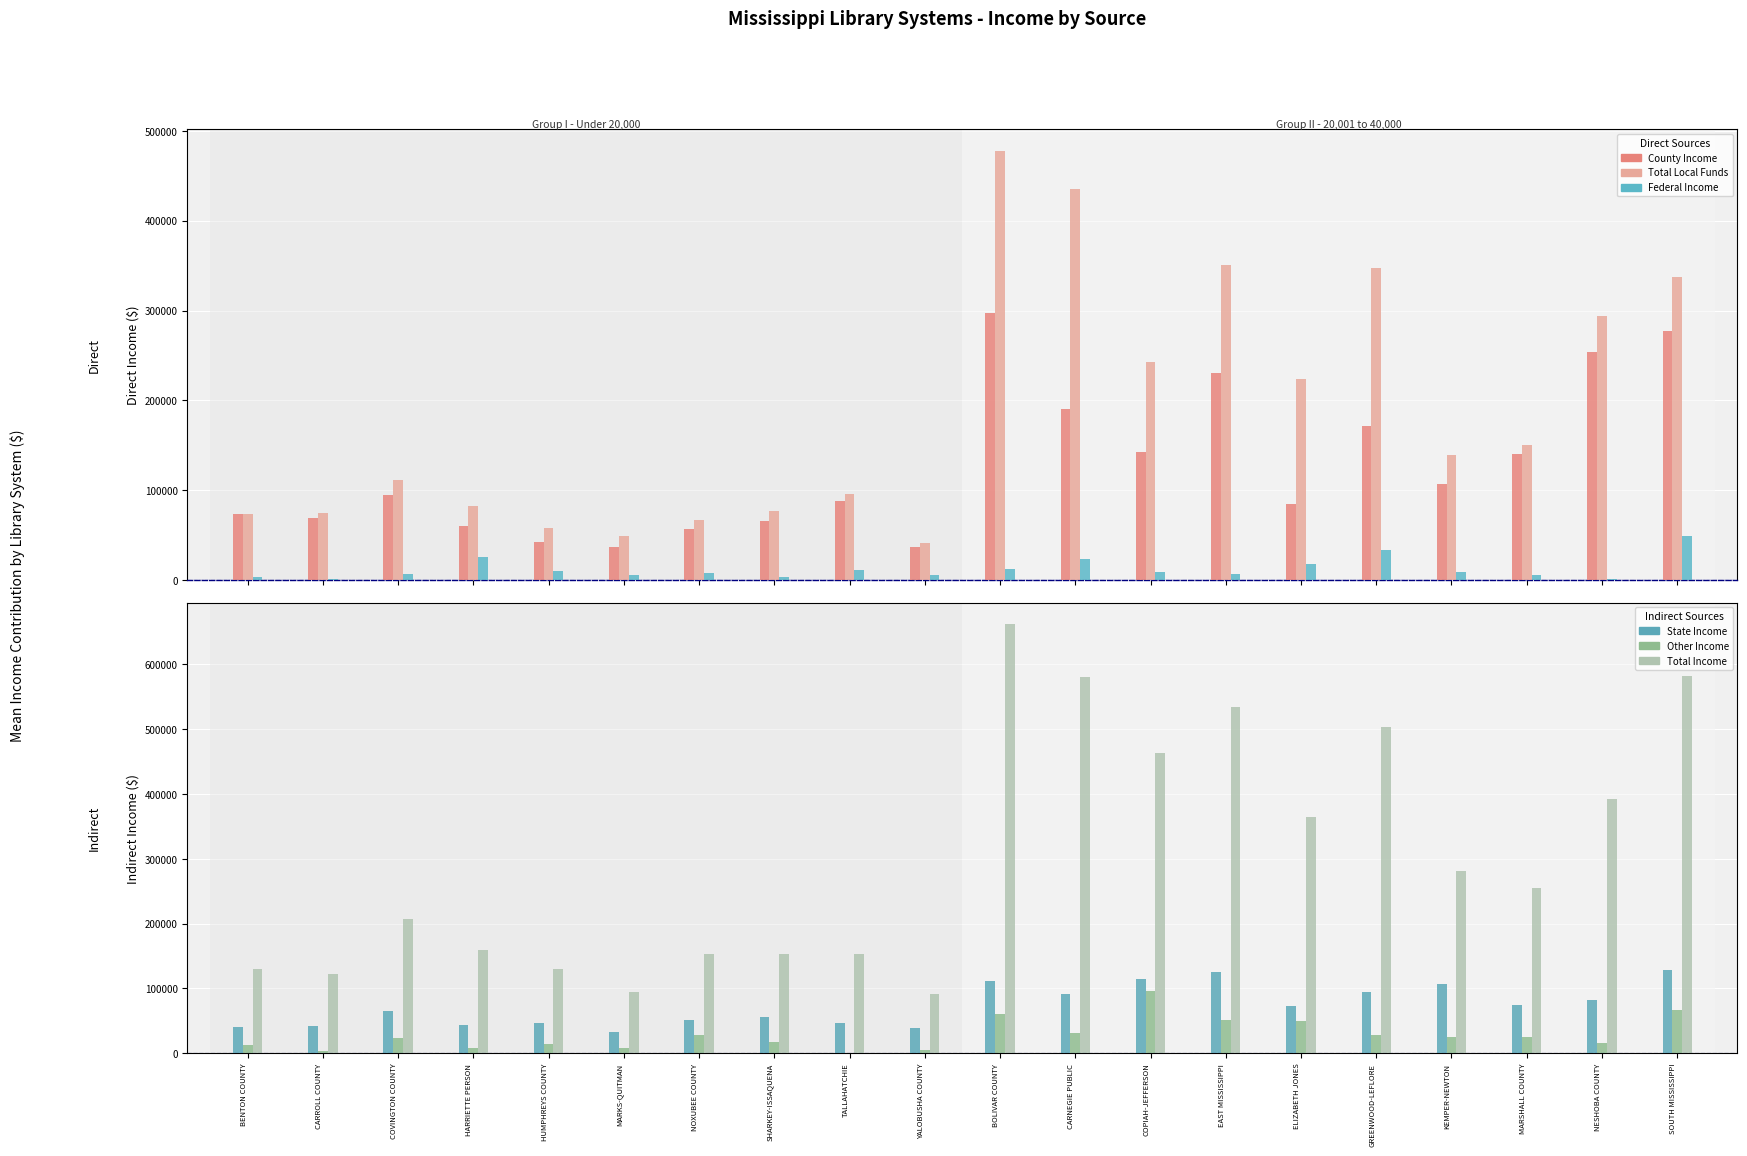

True or false: Total Local Funds has a value of 350811 at EAST MISSISSIPPI.

True